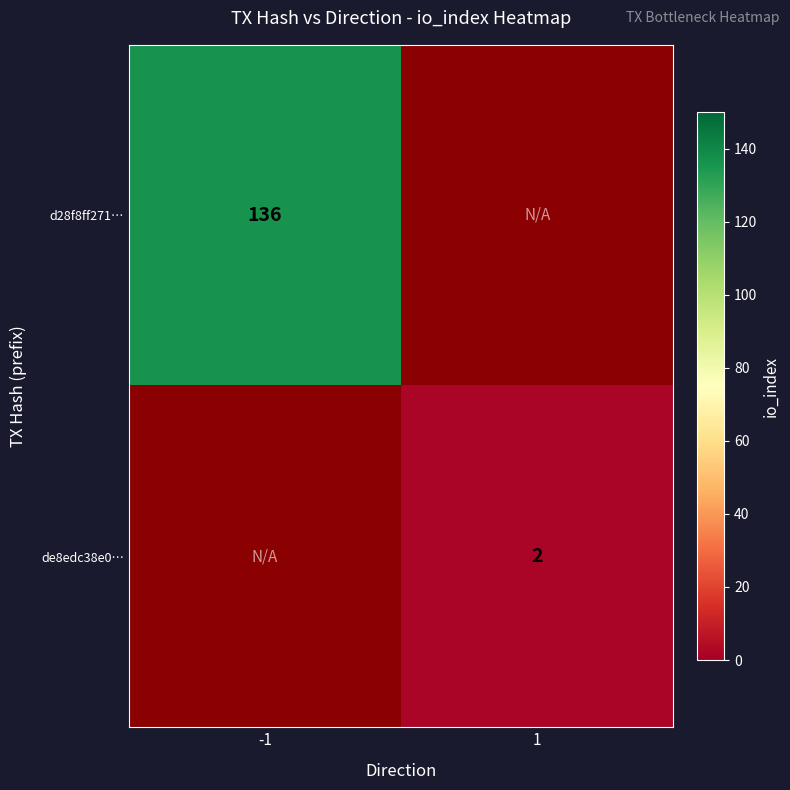

Is the value of d28f8ff271… at -1 greater than the value of de8edc38e0… at 1?

Yes